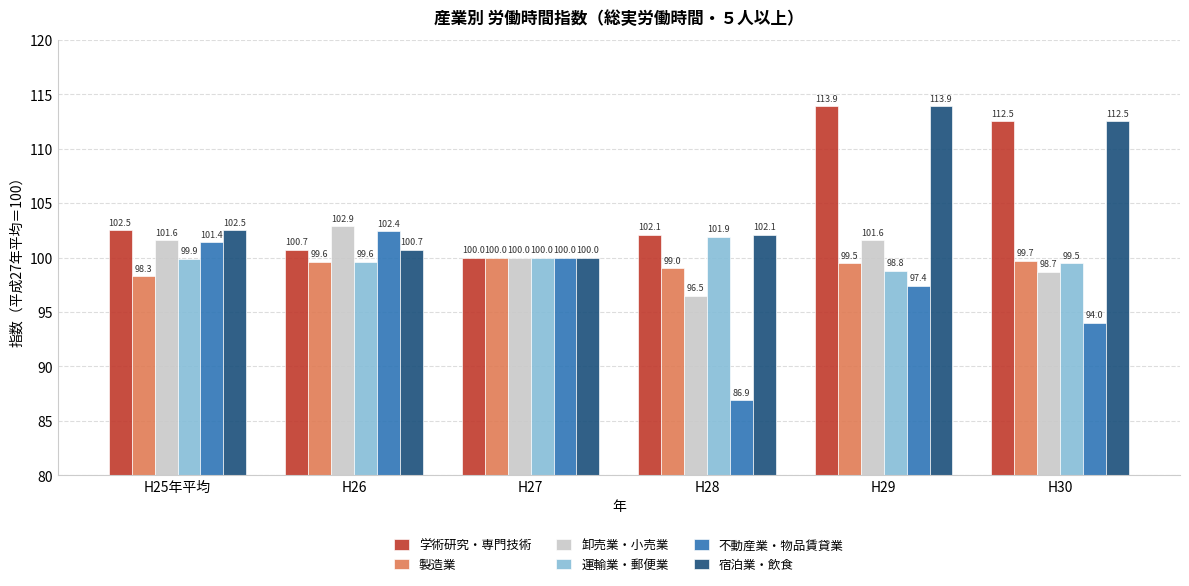

How many bars are there in total?

36